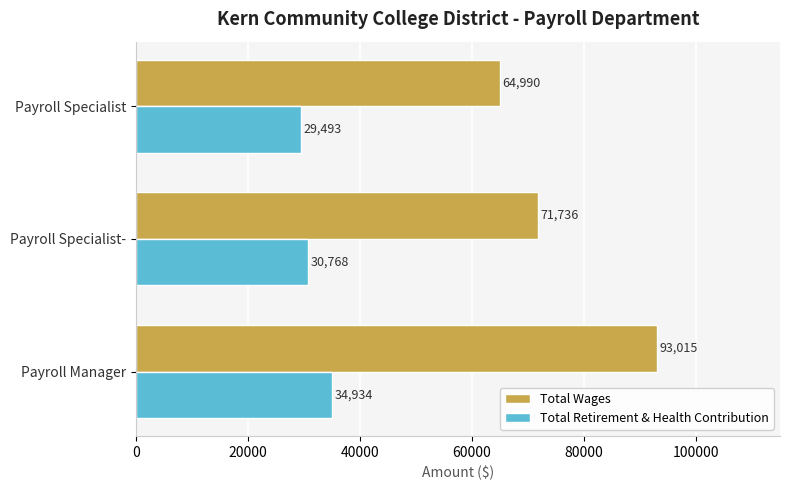

Where is Total Retirement & Health Contribution nearest to the value 32213?

Payroll Specialist-